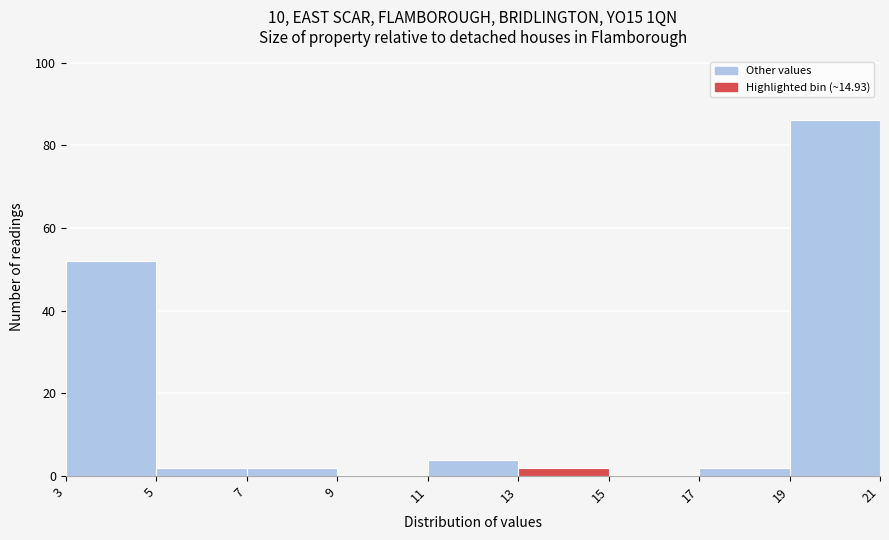

Reading left to right, transcribe this chart: for each bar, give the range it covers on the x-axis and its height. The values are not printed on the chart, so give them approximately, as read against the axis.

3 to 5: 52
5 to 7: 2
7 to 9: 2
9 to 11: 0
11 to 13: 4
13 to 15: 2
15 to 17: 0
17 to 19: 2
19 to 21: 86